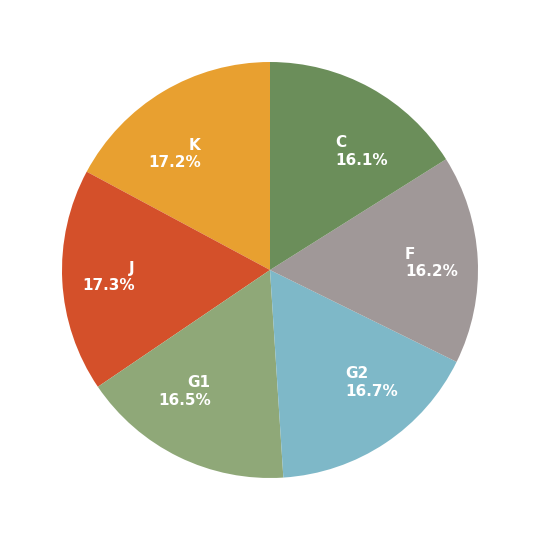

How many segments does this pie chart have?

6